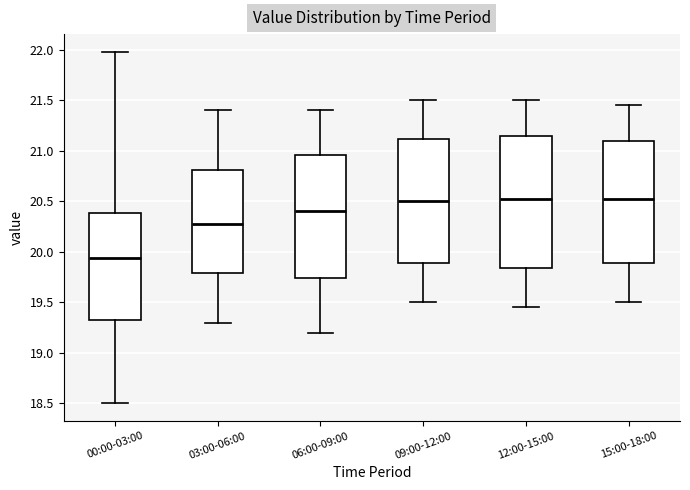

Where does the lower whisker of the box for 00:00-03:00 end on the y-axis? The values are not printed on the chart, so give them approximately, as read against the axis.

18.50